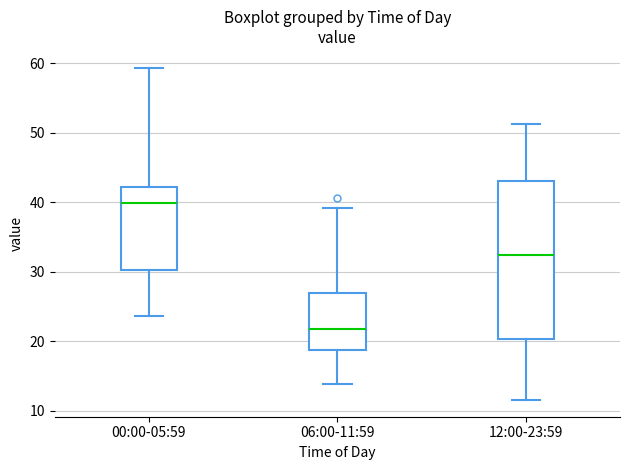

Where is the upper edge of the box for 12:00-23:59 on the y-axis? The values are not printed on the chart, so give them approximately, as read against the axis.

43